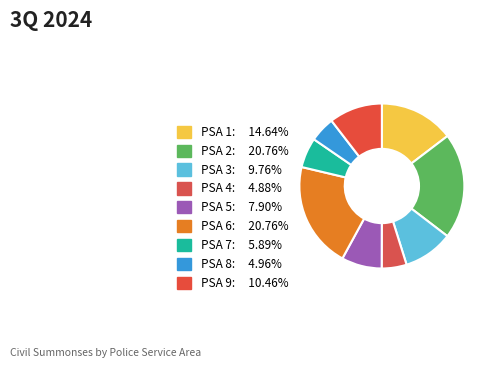

Between PSA 5 and PSA 1, which is larger?

PSA 1